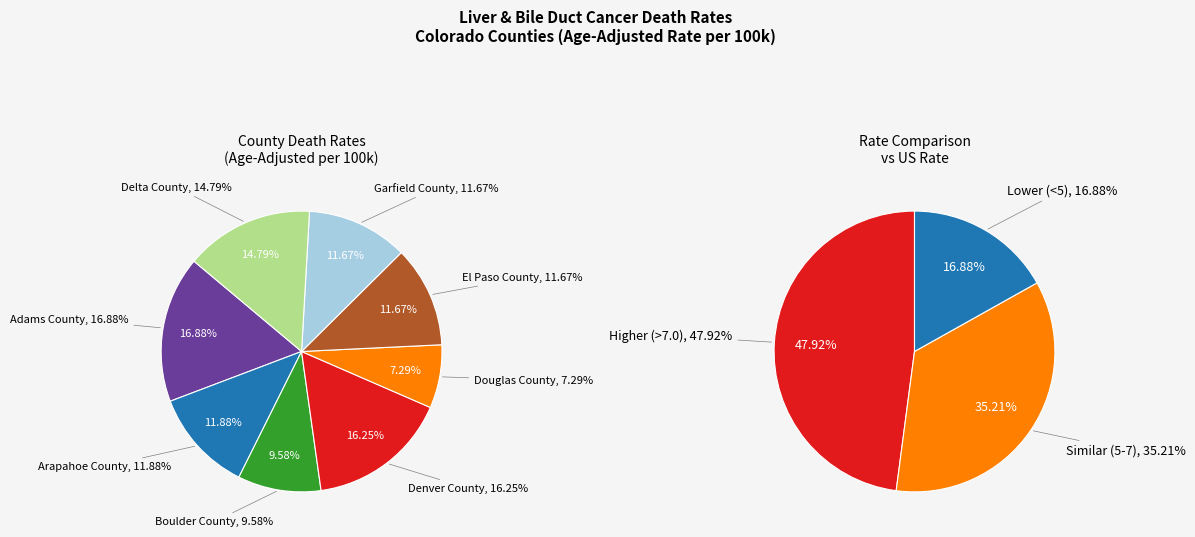

Does Douglas County represent more than half of the total?

No